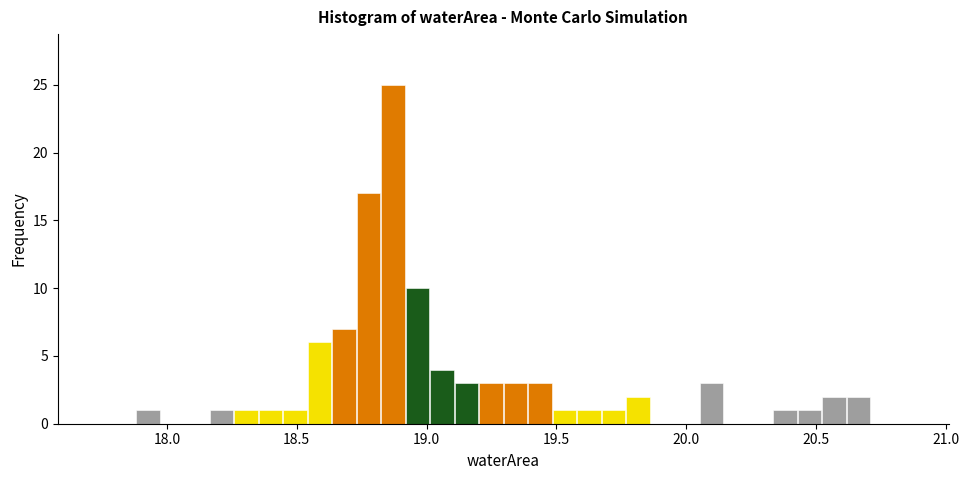

Around what value on the x-axis is the tallest bar? Give the approximate position of its centre, as read against the axis.

18.85